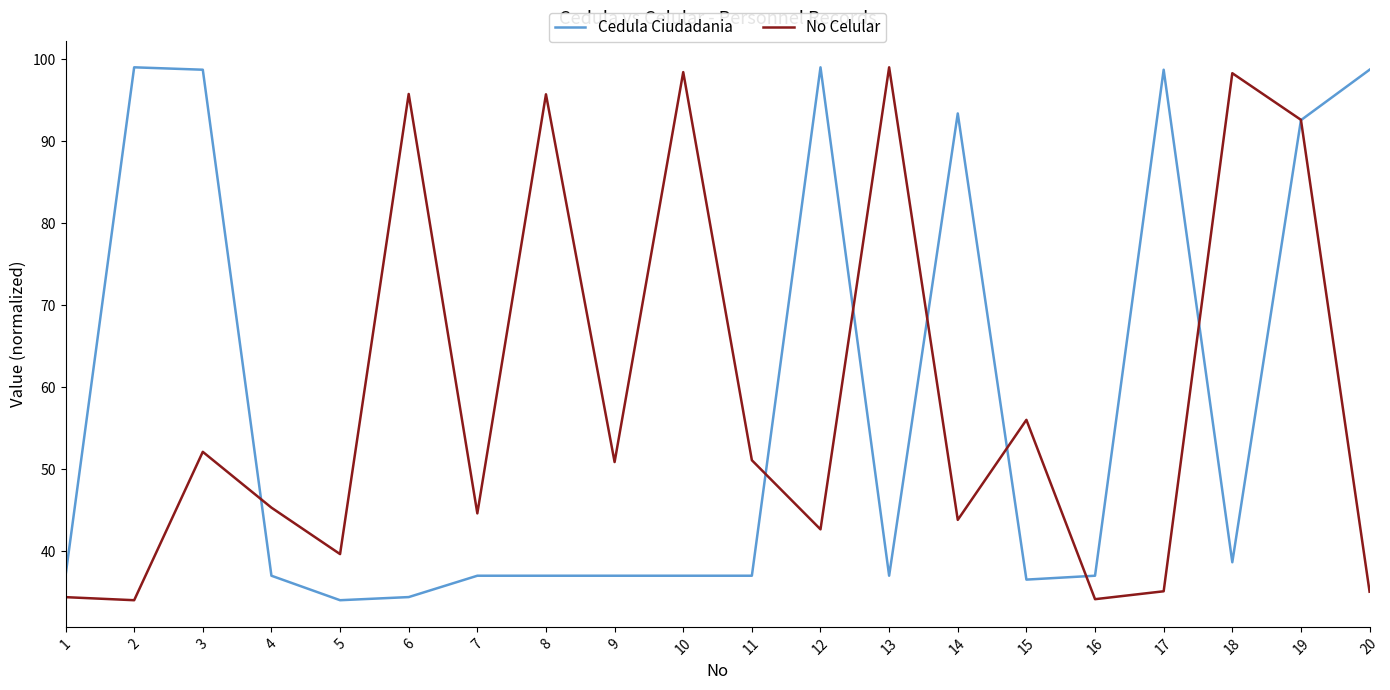

True or false: Cedula Ciudadania and No Celular cross at least once.

True